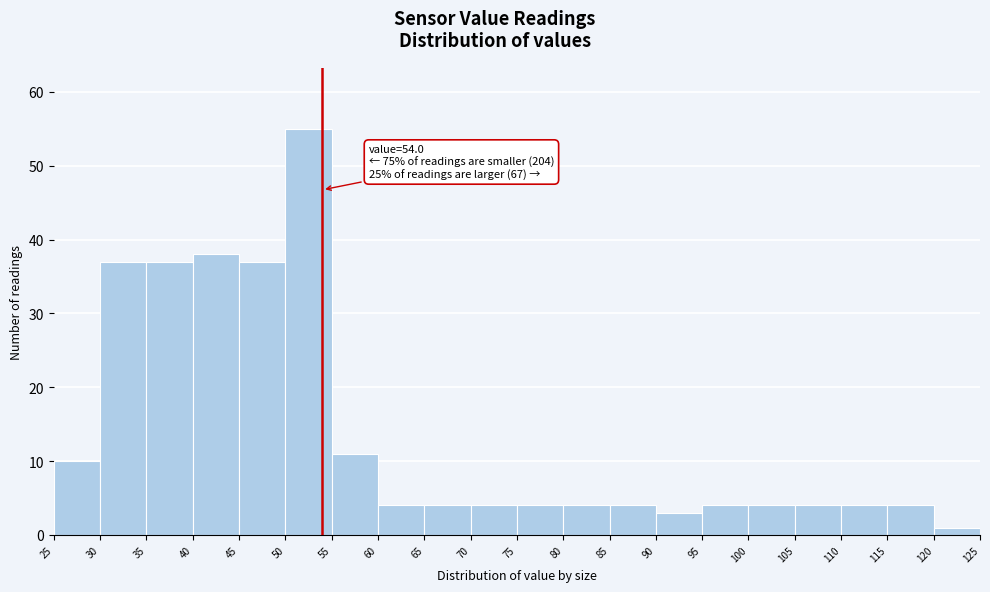

Which range on the x-axis has the tallest bar?

50 to 55